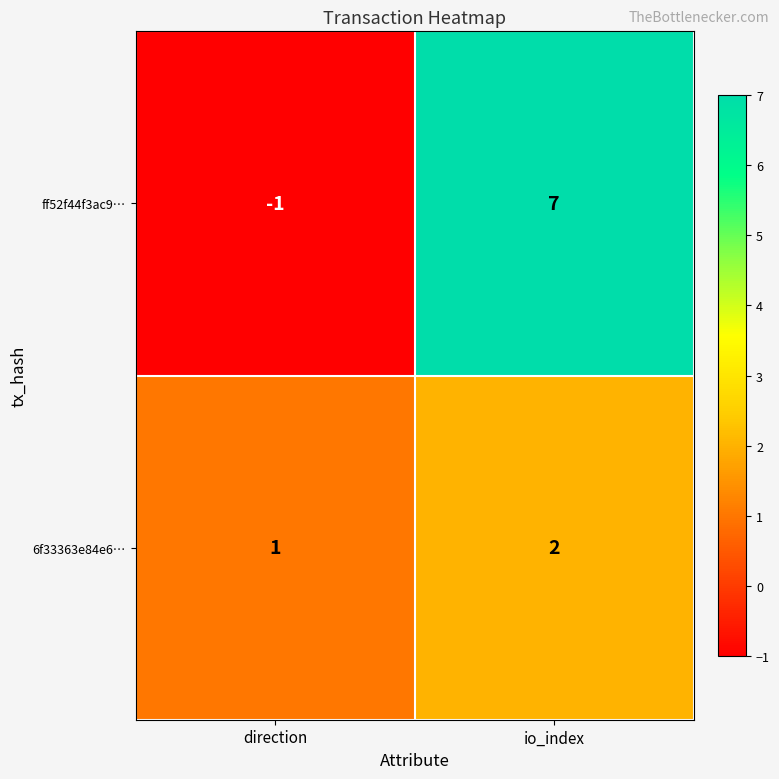

Rank the series by their maximum value, from highest to lowest.

ff52f44f3ac9…, 6f33363e84e6…